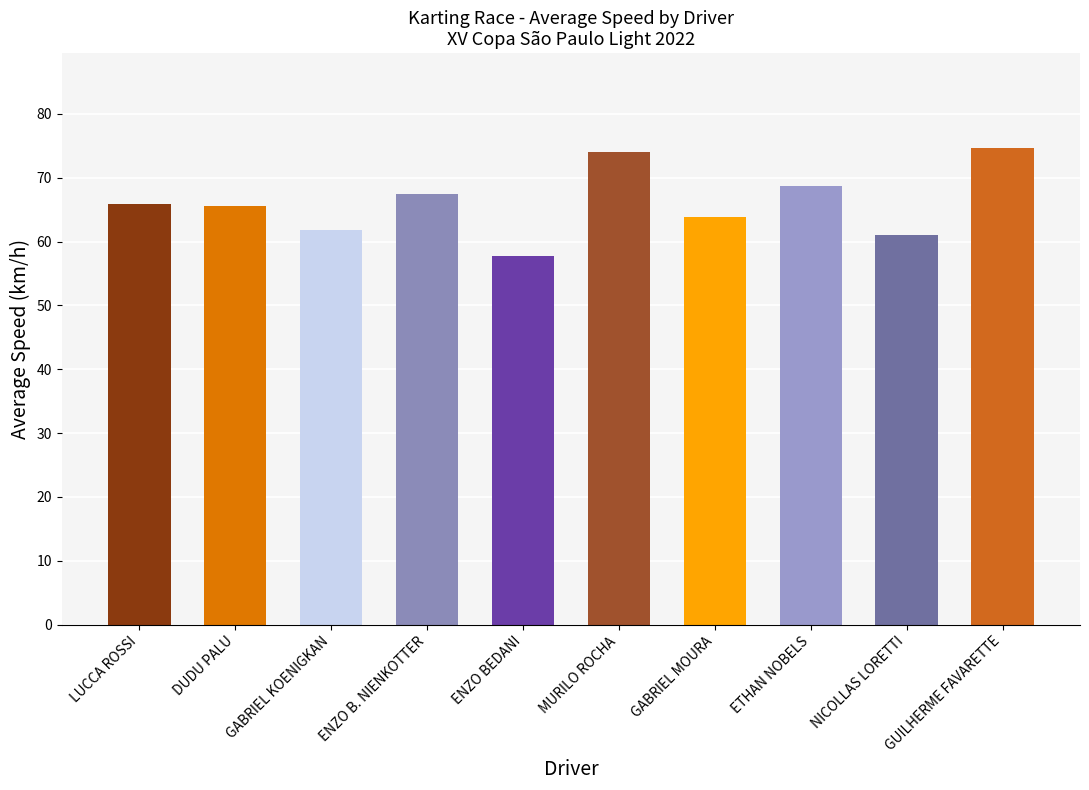

What is the value of the 3rd bar from the left?

61.8